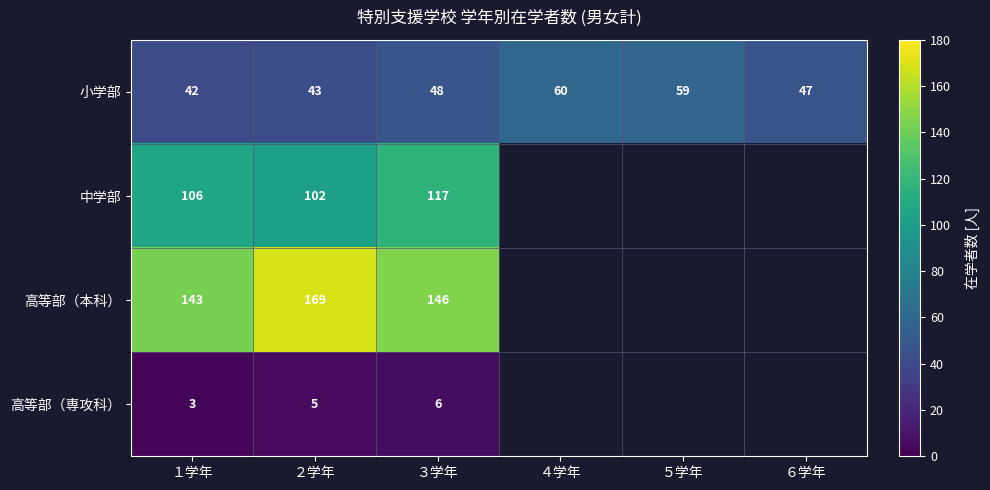

At １学年, list the series in order from smallest to largest.

高等部（専攻科）, 小学部, 中学部, 高等部（本科）